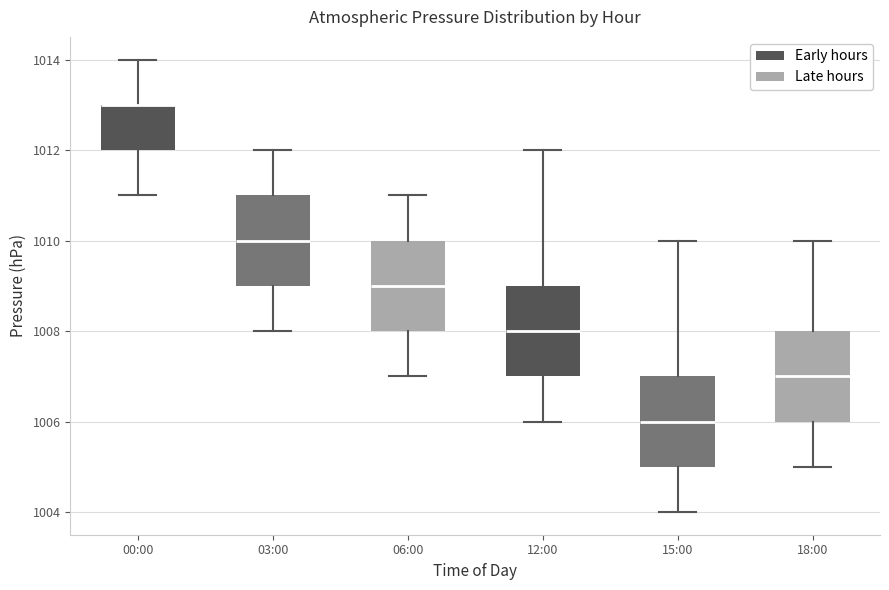

Reading left to right, read every box against the y-axis: the position of its median line, the range the box covers, and the ends of its whiskers. The values are not printed on the chart, so give them approximately, as read against the axis.

00:00: median 1013 (drawn on the box's upper edge), box 1012 to 1013, whiskers 1011 to 1014
03:00: median 1010, box 1009 to 1011, whiskers 1008 to 1012
06:00: median 1009, box 1008 to 1010, whiskers 1007 to 1011
12:00: median 1008, box 1007 to 1009, whiskers 1006 to 1012
15:00: median 1006, box 1005 to 1007, whiskers 1004 to 1010
18:00: median 1007, box 1006 to 1008, whiskers 1005 to 1010